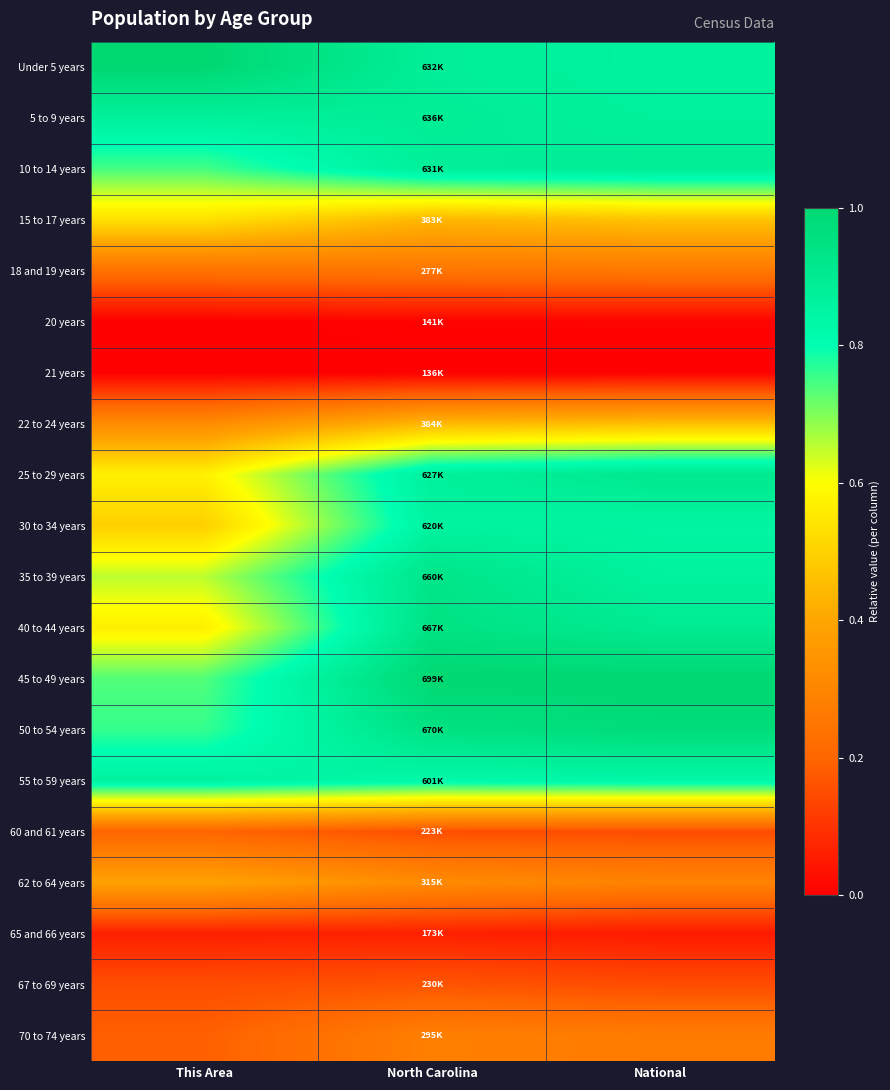

Reading left to right, transcribe all the data shown in this chart.

Under 5 years: This Area=1.0	North Carolina=0.9	National=0.9
5 to 9 years: This Area=0.9	North Carolina=0.9	National=0.9
10 to 14 years: This Area=0.7	North Carolina=0.9	National=0.9
15 to 17 years: This Area=0.5	North Carolina=0.4	National=0.5
18 and 19 years: This Area=0.2	North Carolina=0.3	National=0.3
20 years: This Area=0.0	North Carolina=0.0	National=0.0
21 years: This Area=0.0	North Carolina=0.0	National=0.0
22 to 24 years: This Area=0.3	North Carolina=0.4	National=0.5
25 to 29 years: This Area=0.6	North Carolina=0.9	National=0.9
30 to 34 years: This Area=0.5	North Carolina=0.9	National=0.9
35 to 39 years: This Area=0.7	North Carolina=0.9	National=0.9
40 to 44 years: This Area=0.6	North Carolina=0.9	National=0.9
45 to 49 years: This Area=0.7	North Carolina=1.0	National=1.0
50 to 54 years: This Area=0.8	North Carolina=0.9	National=1.0
55 to 59 years: This Area=0.9	North Carolina=0.8	National=0.8
60 and 61 years: This Area=0.2	North Carolina=0.2	National=0.2
62 to 64 years: This Area=0.4	North Carolina=0.3	National=0.3
65 and 66 years: This Area=0.1	North Carolina=0.1	National=0.1
67 to 69 years: This Area=0.2	North Carolina=0.2	National=0.2
70 to 74 years: This Area=0.2	North Carolina=0.3	National=0.3